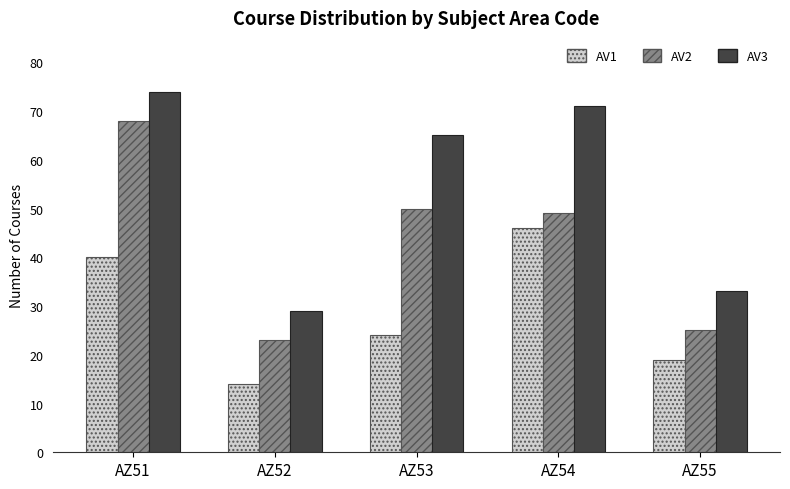

Reading right to left, what are all the values shown in this chart?

AV1: 19	46	24	14	40
AV2: 25	49	50	23	68
AV3: 33	71	65	29	74